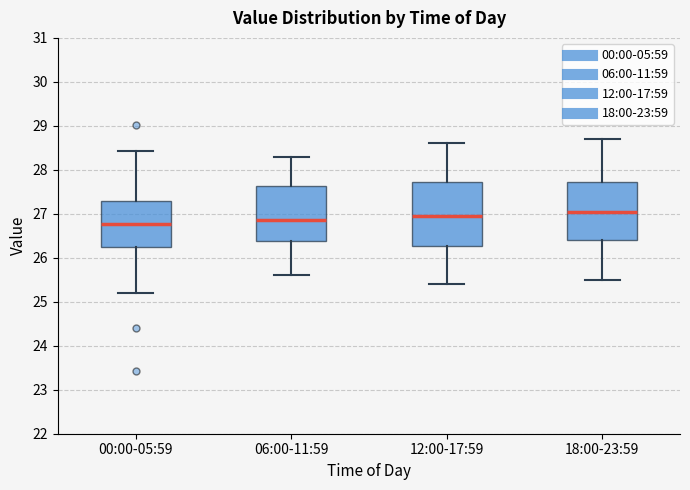

Which box is the tallest, from its lower edge to its upper edge?

12:00-17:59